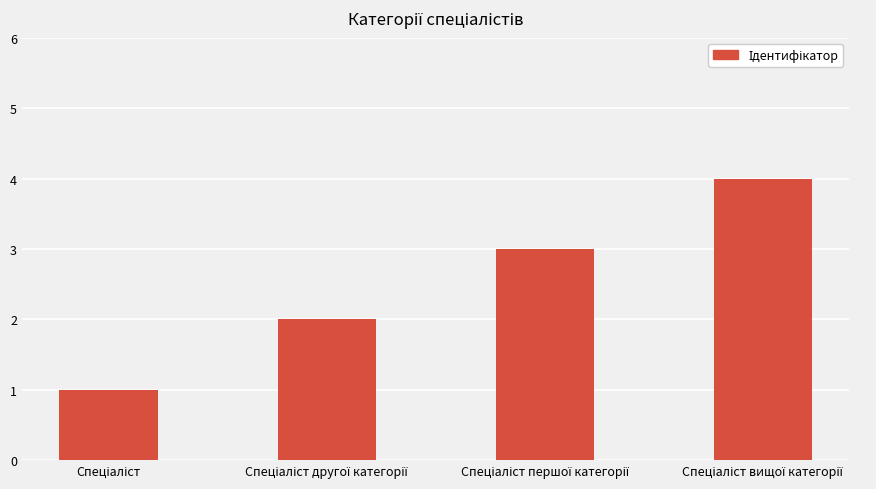

What is the sum of all values?

10